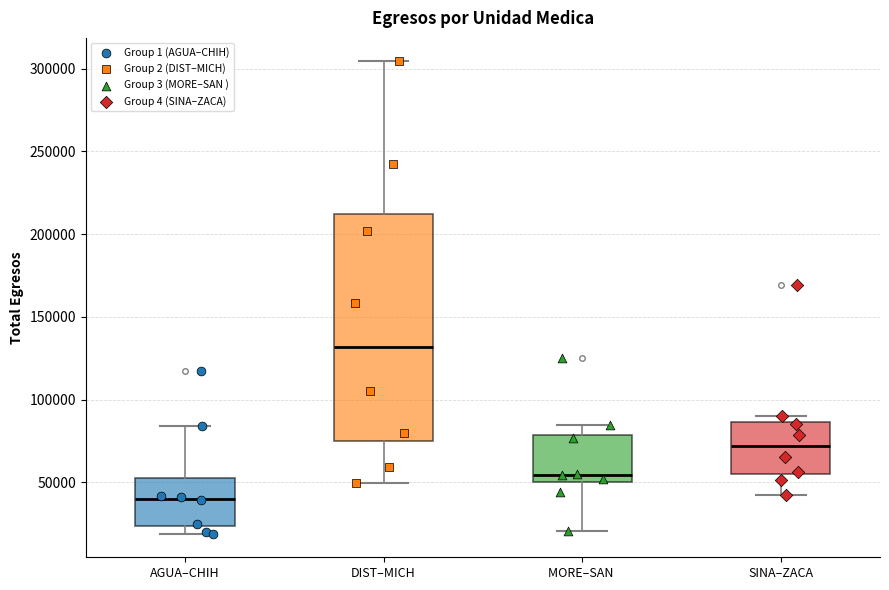

Reading left to right, read every box against the y-axis: the position of its median line, the range the box covers, and the ends of its whiskers. The values are not printed on the chart, so give them approximately, as read against the axis.

AGUA–CHIH: median 40000, box 25000 to 50000, whiskers 20000 to 85000
DIST–MICH: median 130000, box 75000 to 210000, whiskers 50000 to 305000
MORE–SAN: median 55000, box 50000 to 80000, whiskers 20000 to 85000
SINA–ZACA: median 70000, box 55000 to 85000, whiskers 40000 to 90000